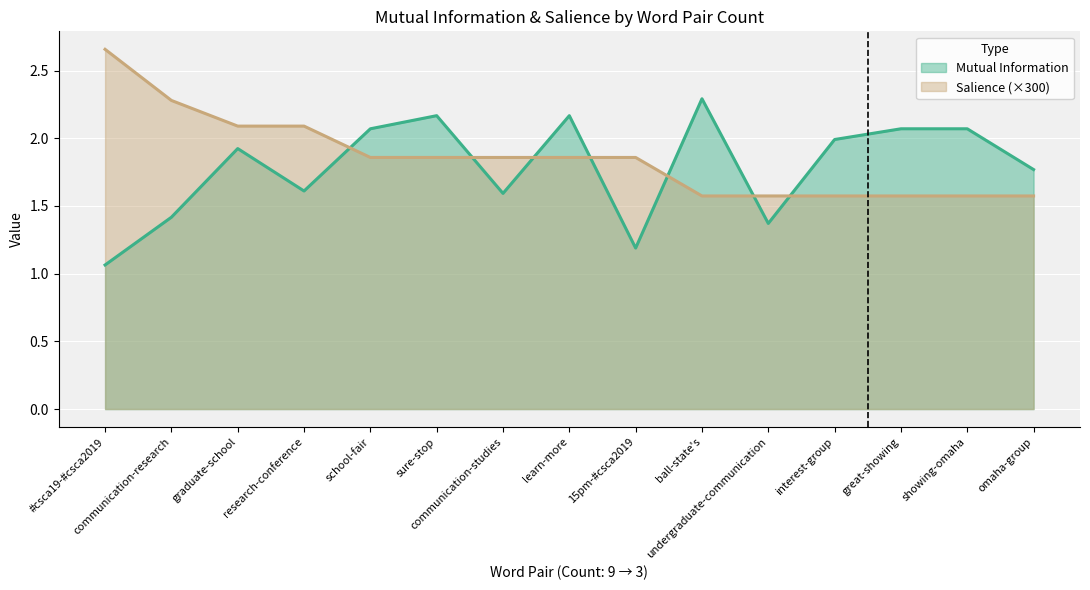

Which label corresponds to the largest value in the chart?

#csca19-#csca2019